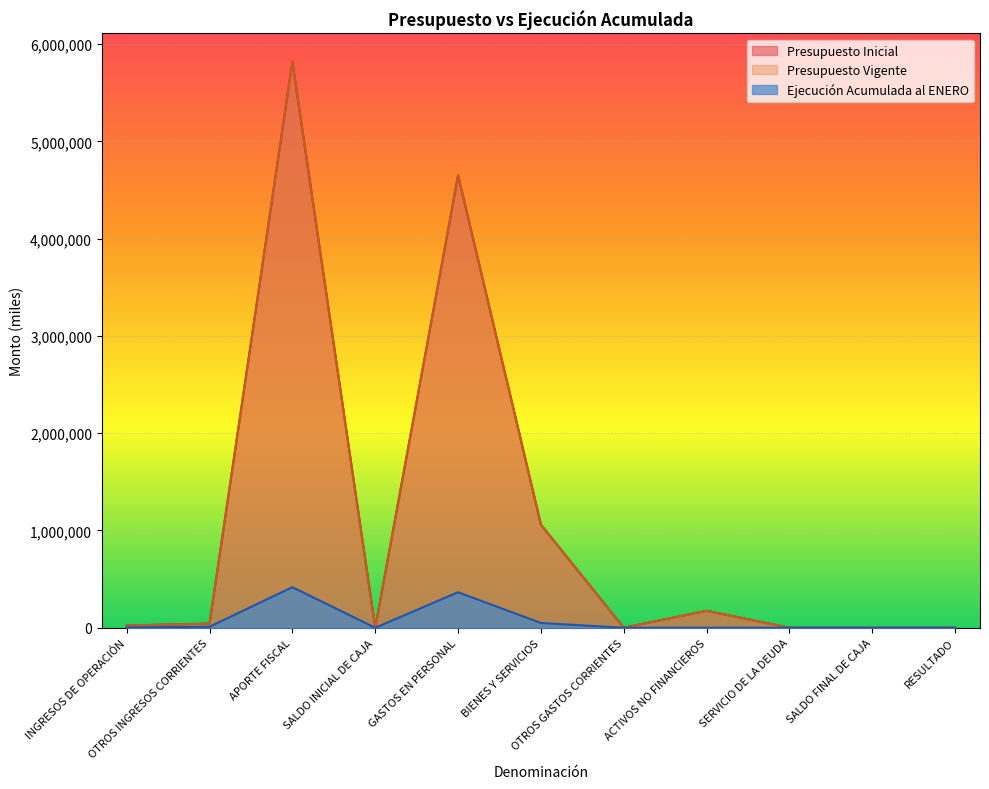

Where is Ejecución Acumulada al ENERO nearest to the value 208485?

GASTOS EN PERSONAL